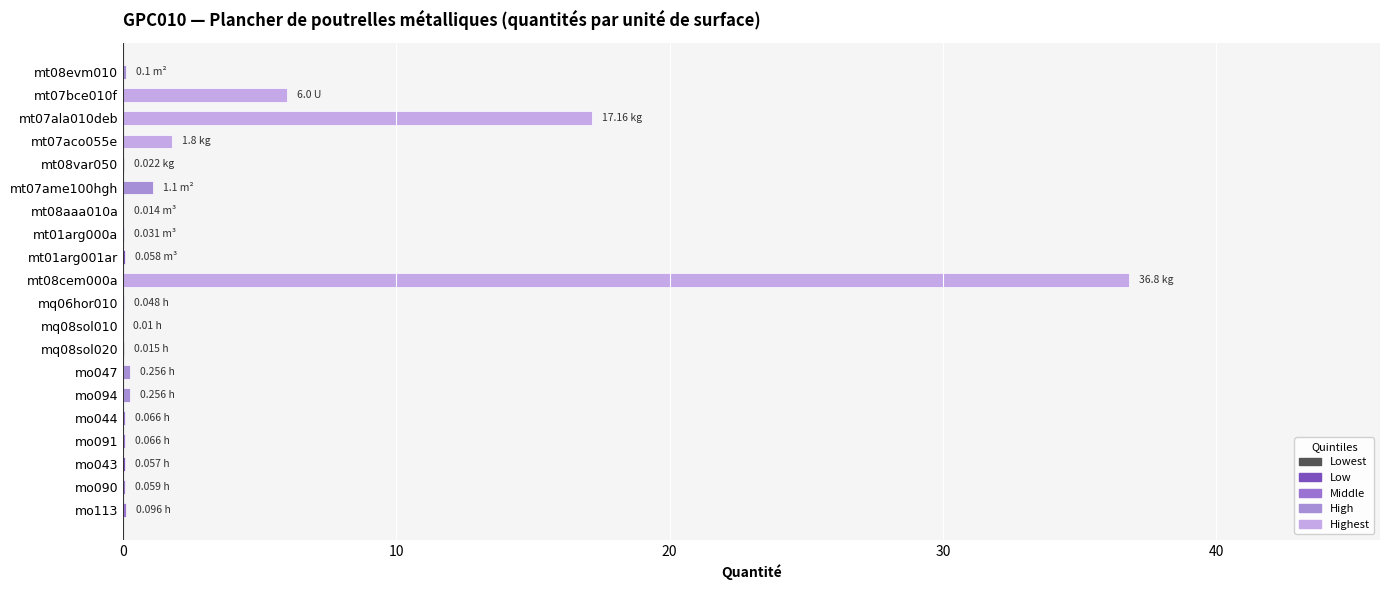

At which label is the value closest to 18?

mt07ala010deb